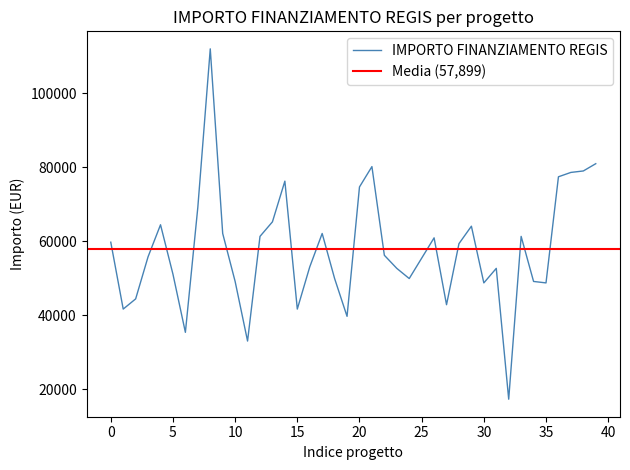

True or false: the data shows 62063.0 at 17.

True